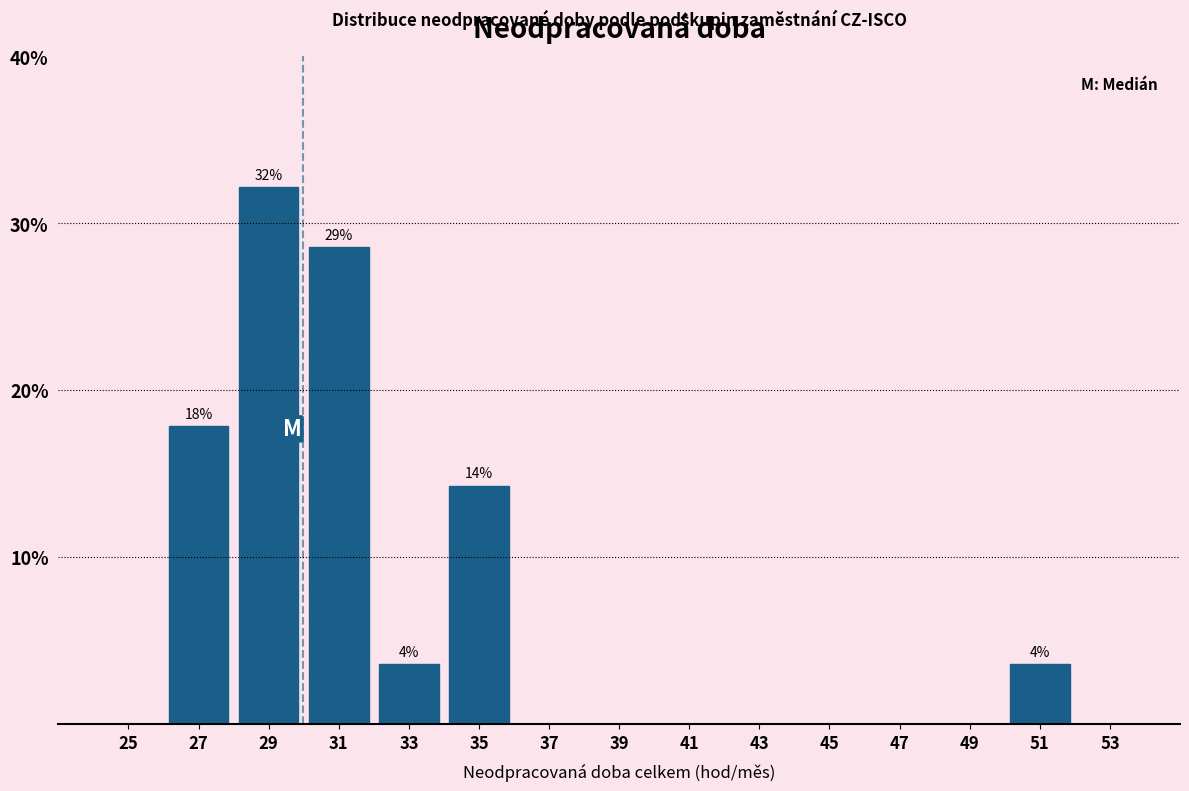

Which range on the x-axis has the tallest bar?

28 to 30